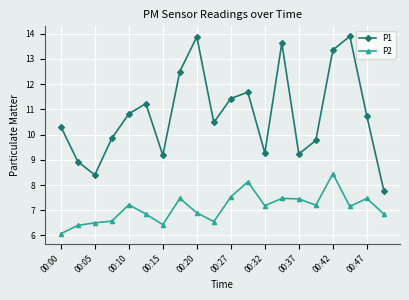

Which series has the largest total across all categories?

P1